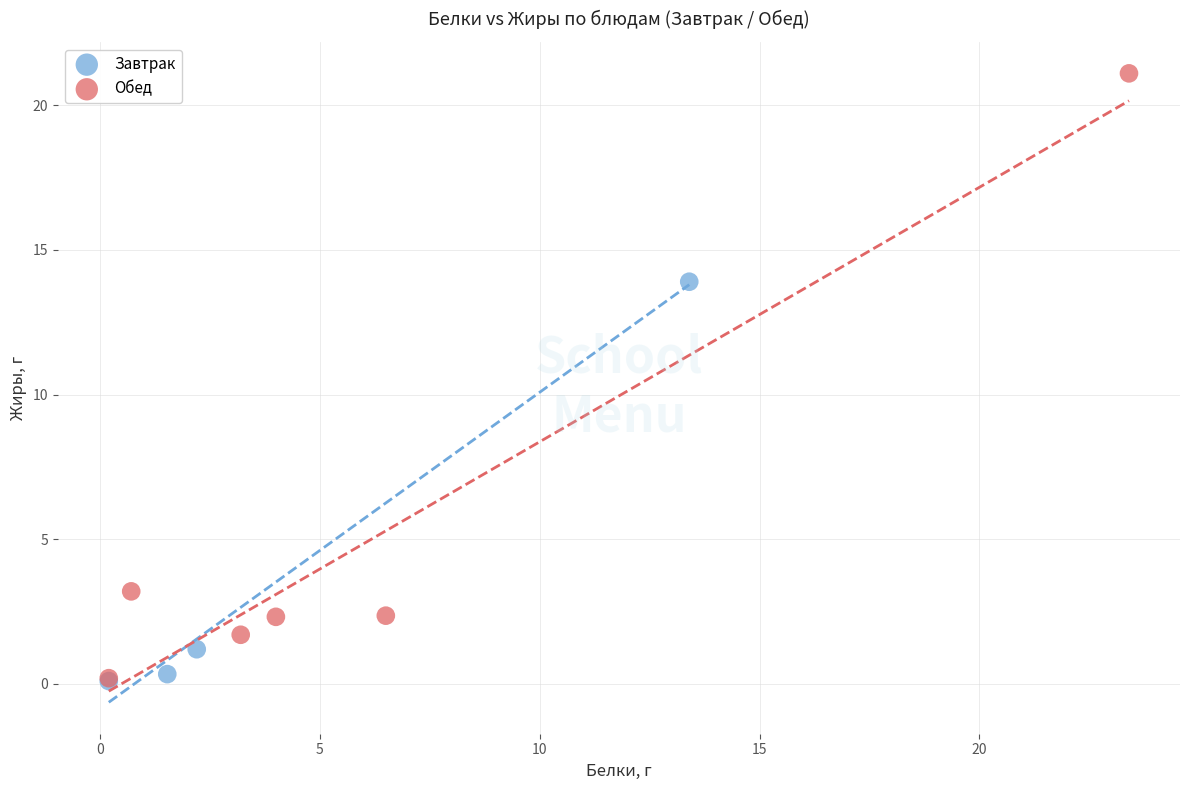

Which series has the widest spread of Y values?

Обед